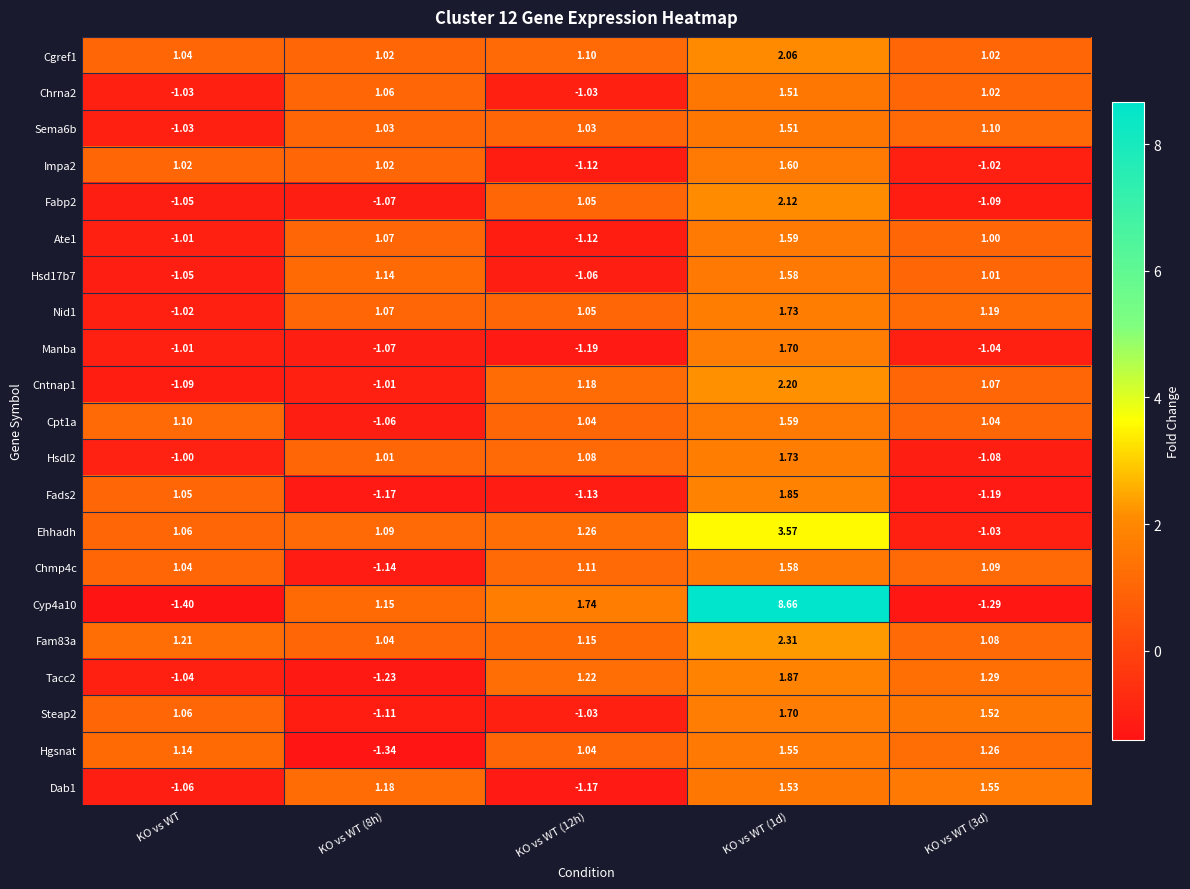

Where is Fabp2 nearest to the value 0?

KO vs WT